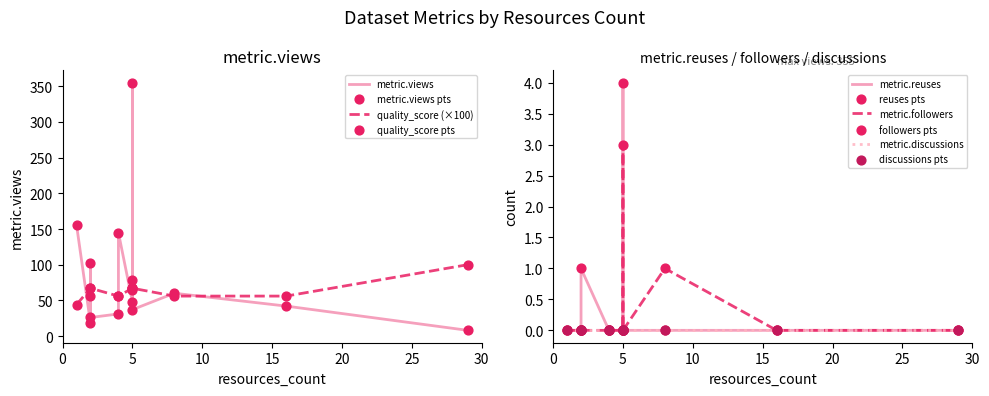

Which series reaches the maximum Y coordinate?

metric.views